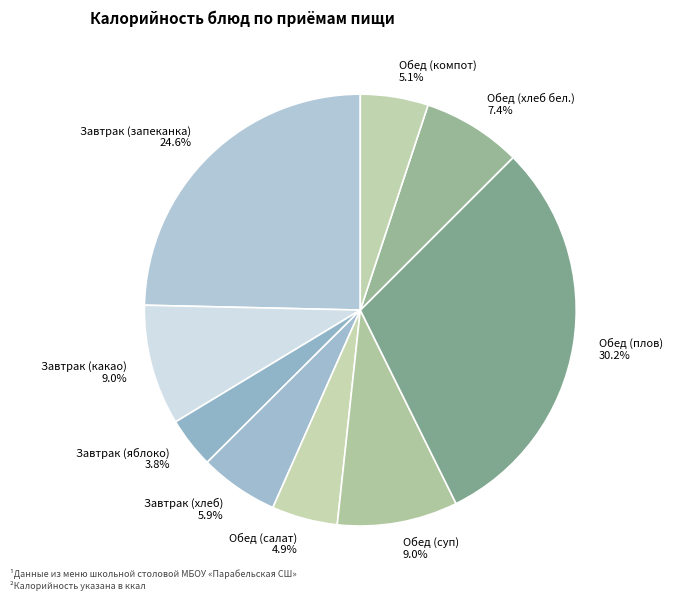

To the nearest percent, what percentage of the pie is Обед (хлеб бел.)?

7%